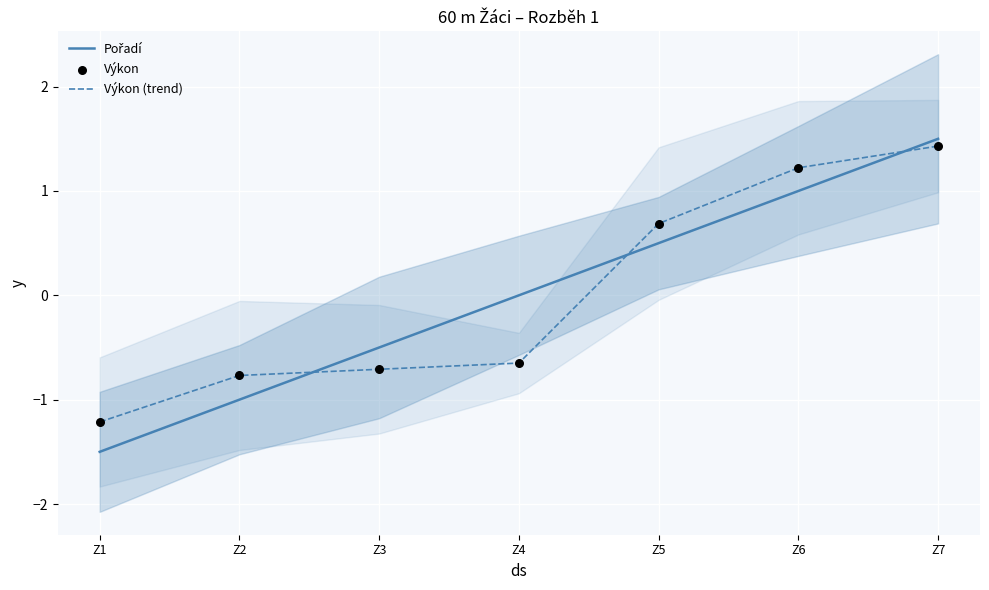

What are all the series names shown in the legend?

Pořadí, Výkon (trend), Výkon